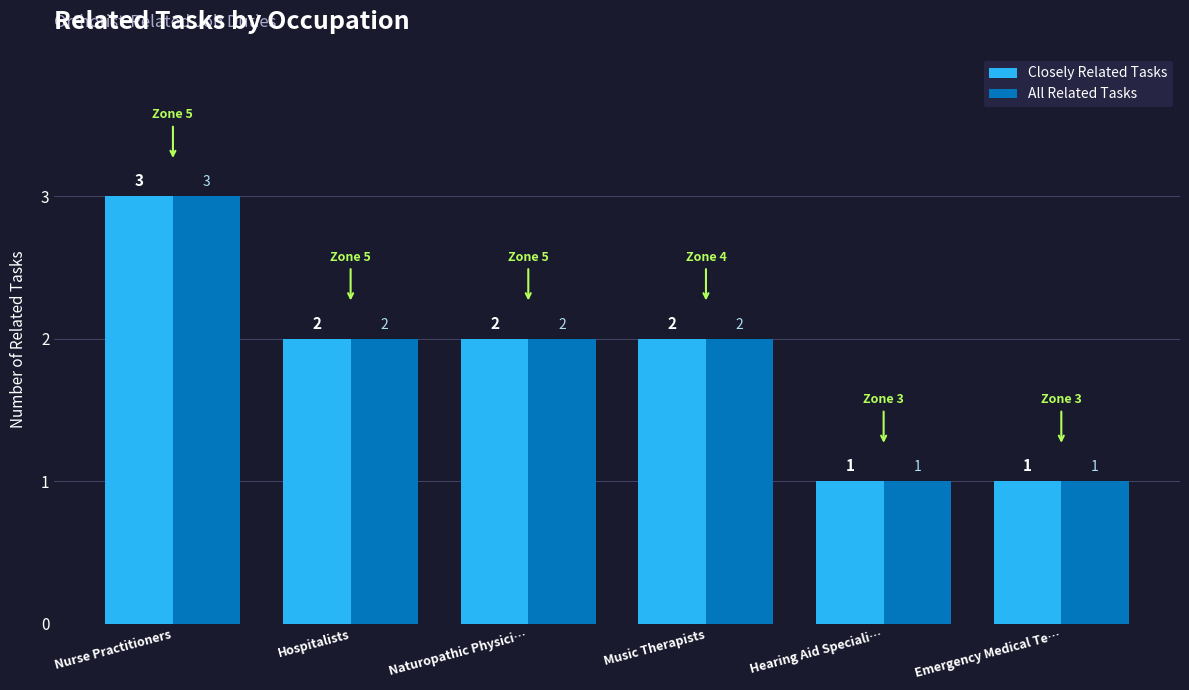

At which label does All Related Tasks first exceed 2?

Nurse Practitioners